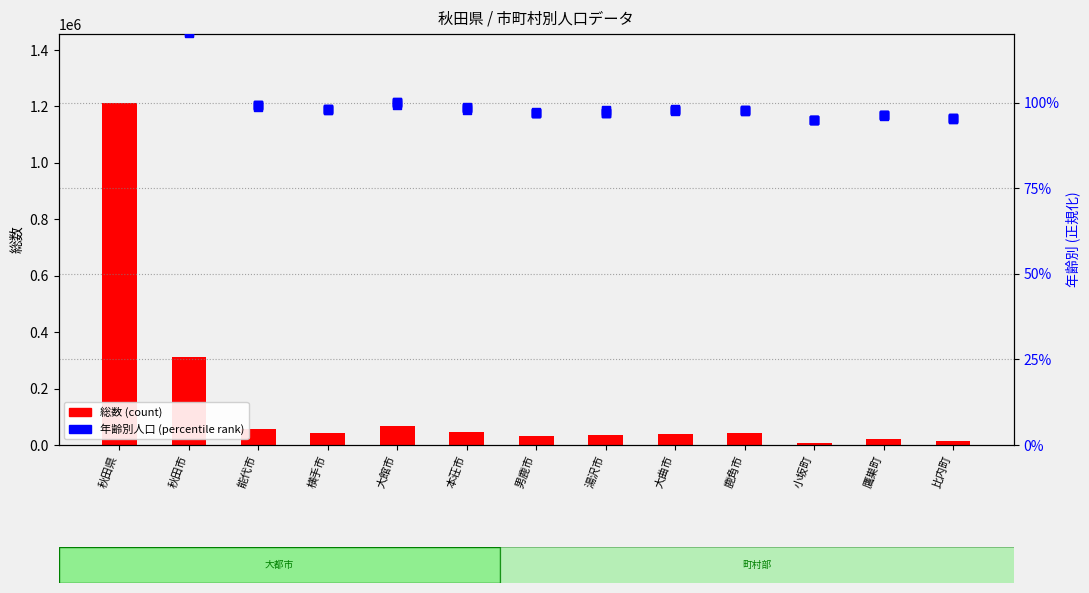

Which series has the largest total across all categories?

総数